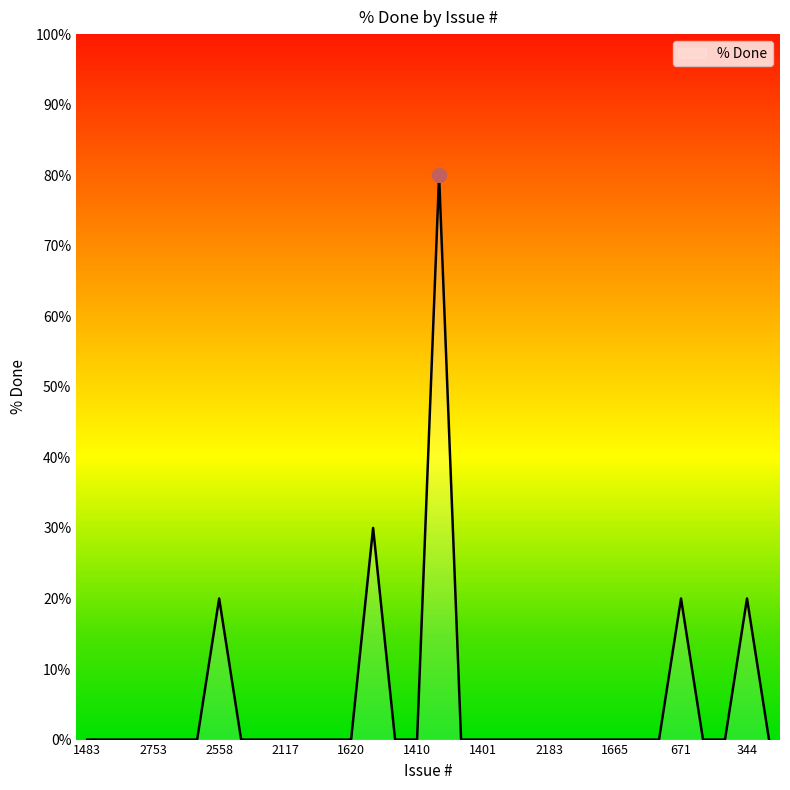

What is the maximum value shown in the chart?

80